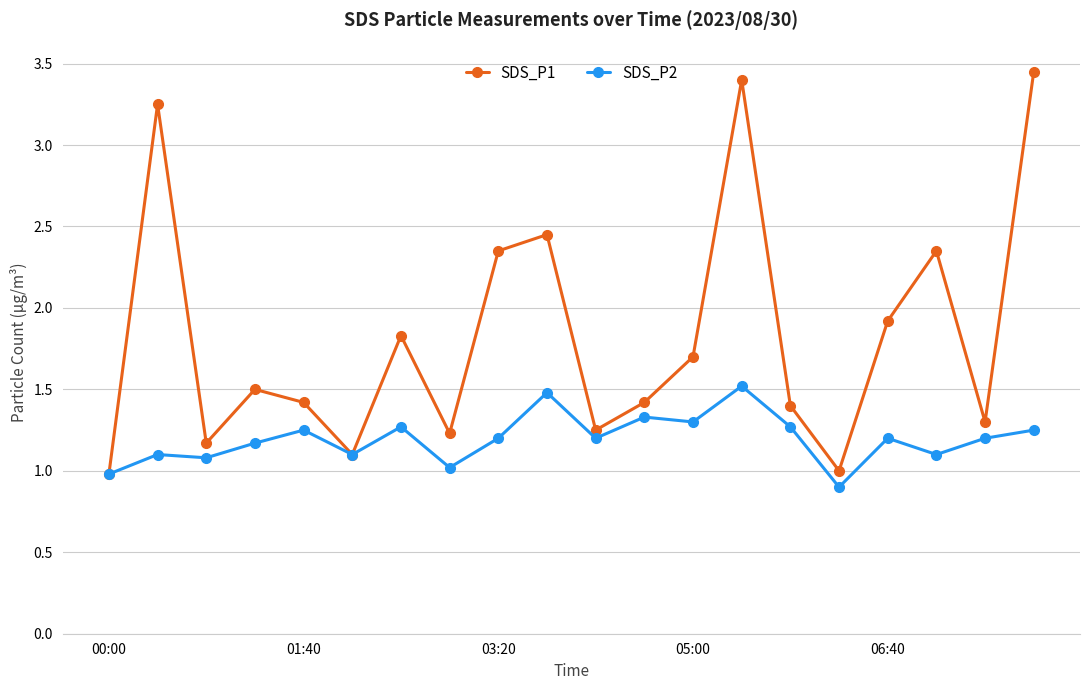

List the series in order of their peak value, lowest first.

SDS_P2, SDS_P1